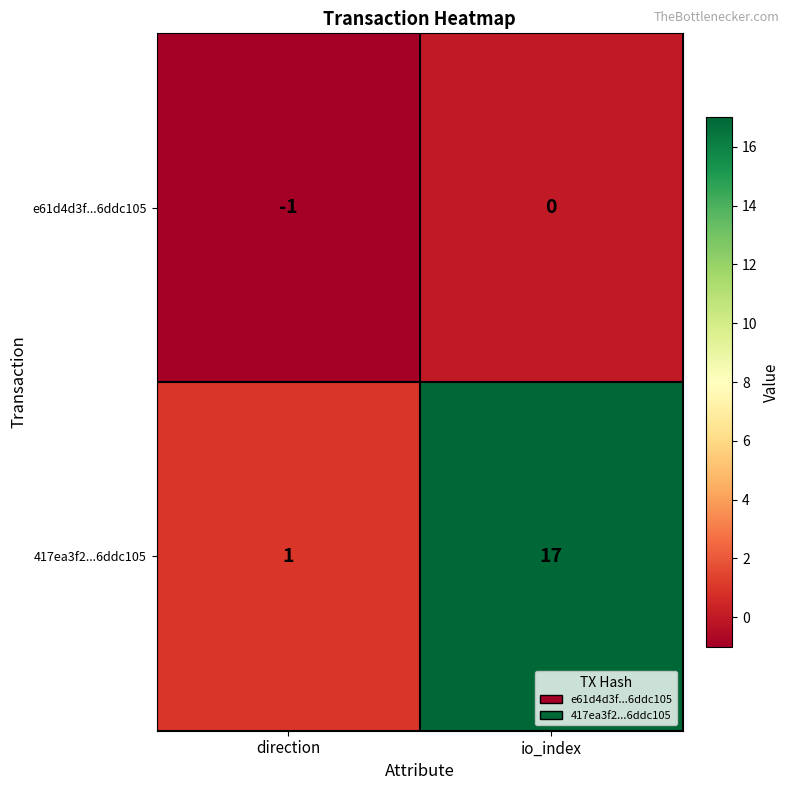

Is it true that e61d4d3f...6ddc105 equals 0 at io_index?

True